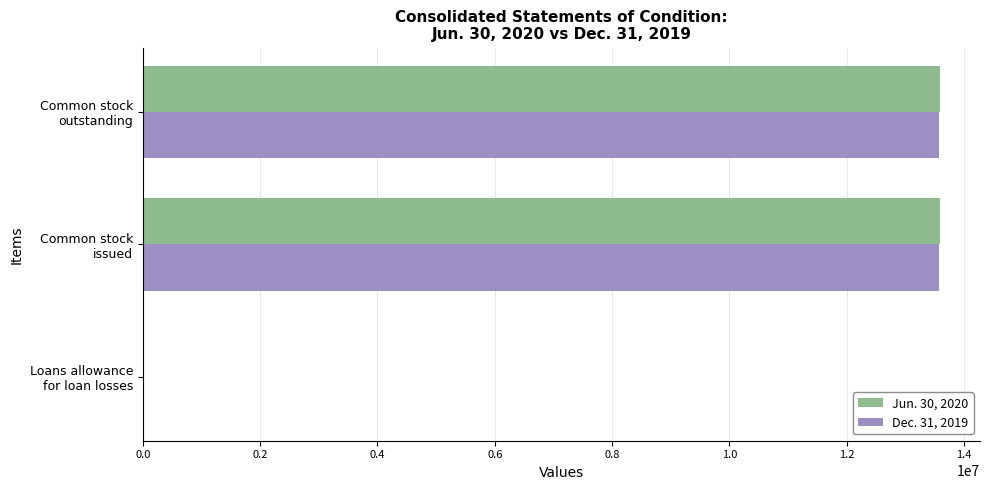

How many series are shown in this chart?

2